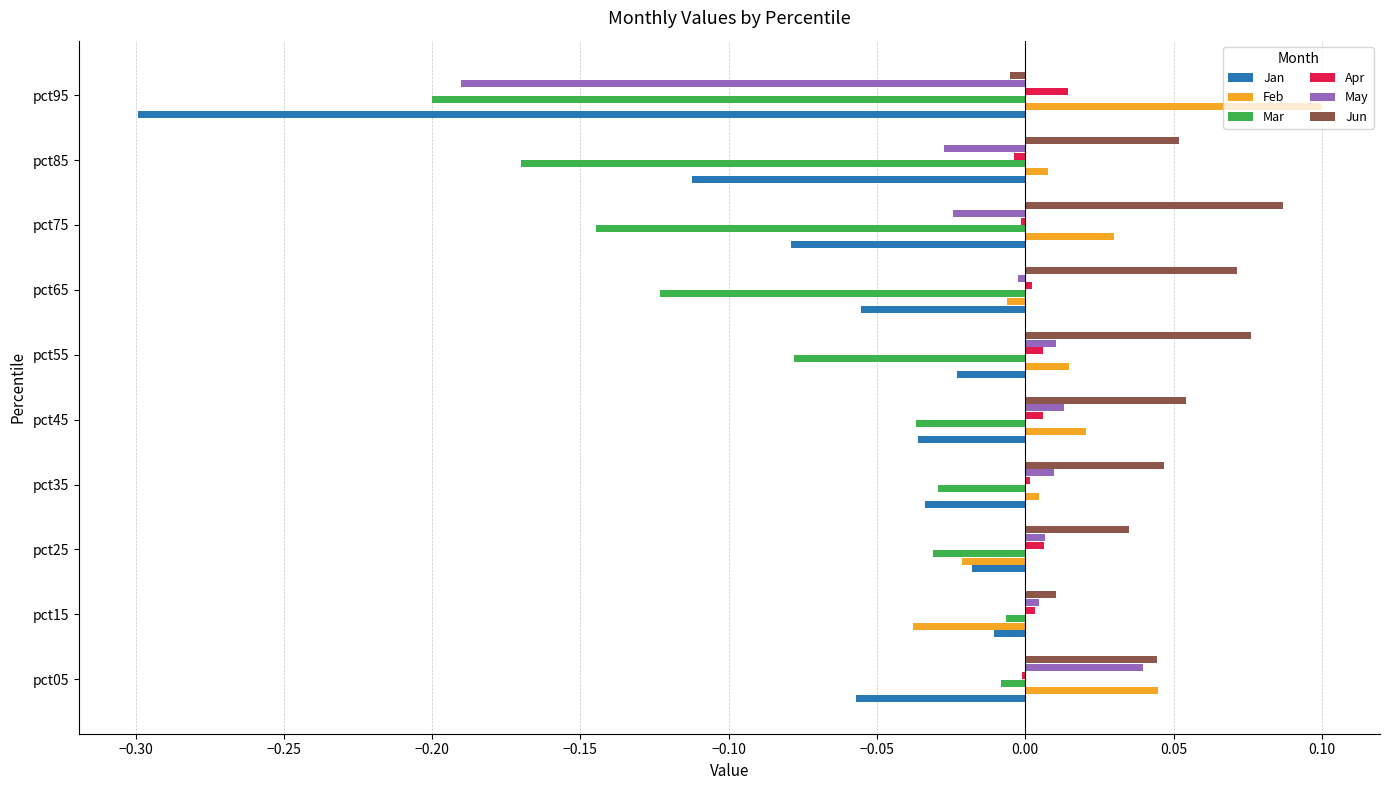

What are all the series names shown in the legend?

Jan, Feb, Mar, Apr, May, Jun